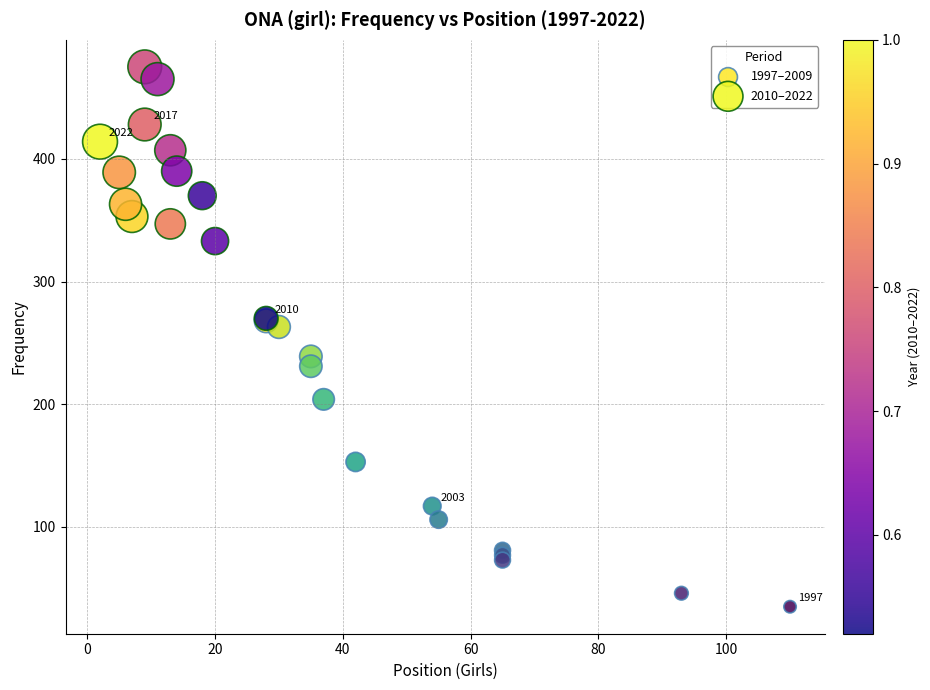

Which series has the largest Y range (max minus min)?

1997–2009